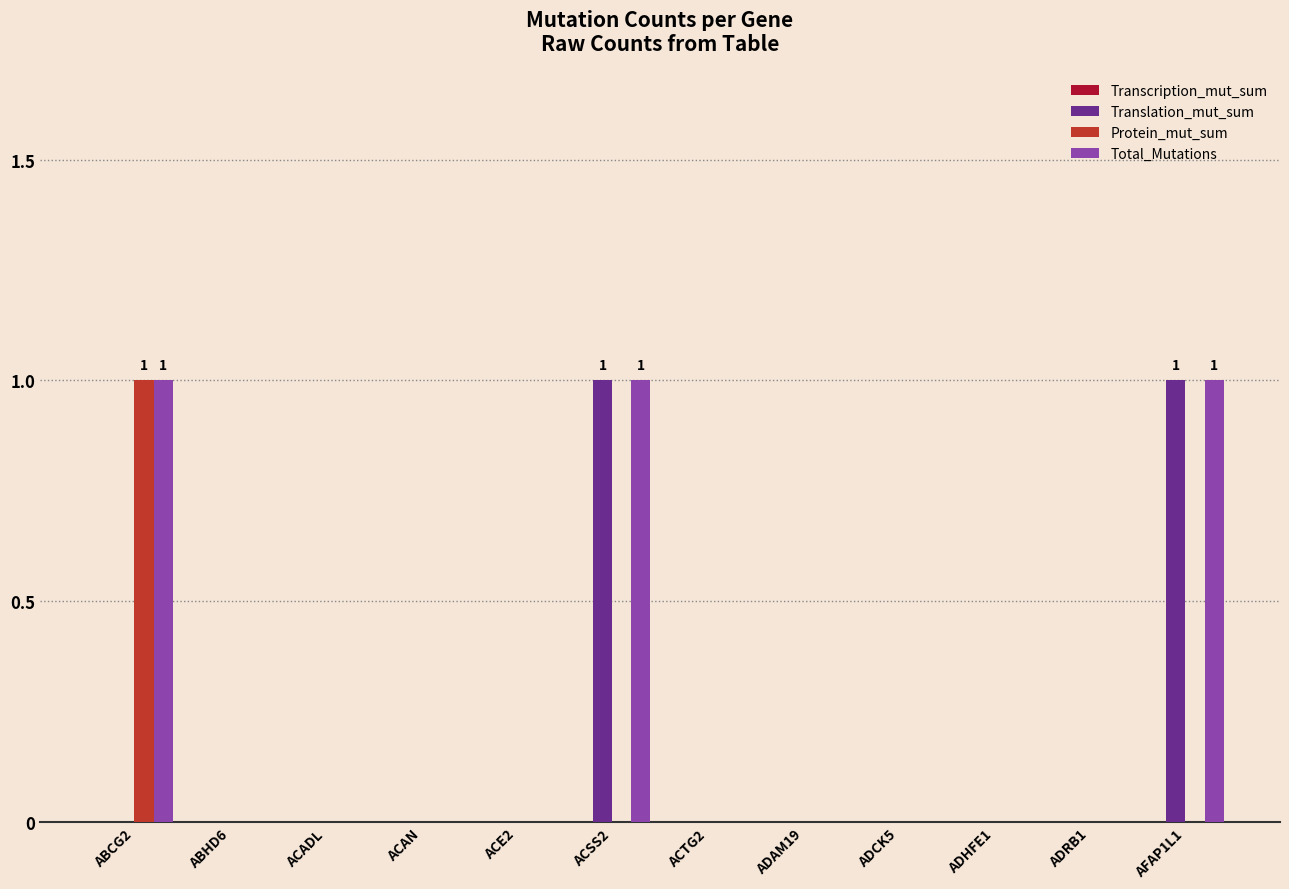

The value of Translation_mut_sum at ADCK5 is -1. True or false?

False